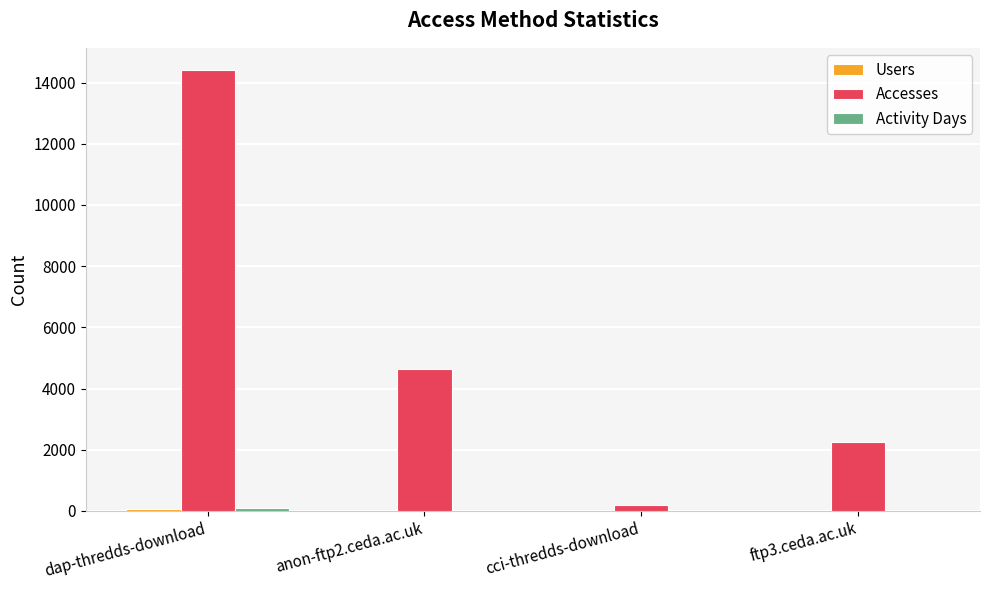

Which series has the largest total across all categories?

Accesses